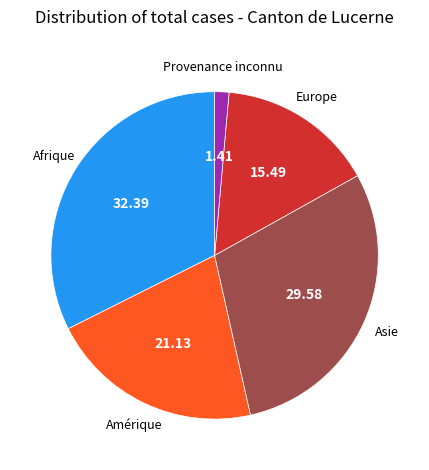

Approximately how many times larger is the value at Afrique compared to Amérique?

1.5